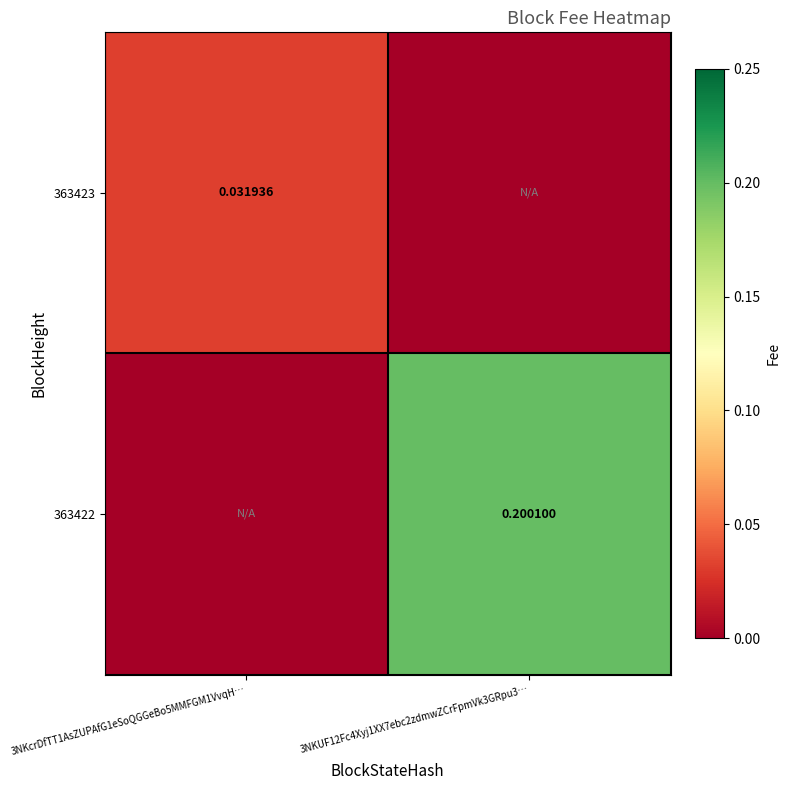

Is the value of 363423 at 3NKcrDfTT1AsZUPAfG1eSoQGGeBo5MMFGM1VvqH… greater than the value of 363422 at 3NKUF12Fc4Xyj1XX7ebc2zdmwZCrFpmVk3GRpu3…?

No